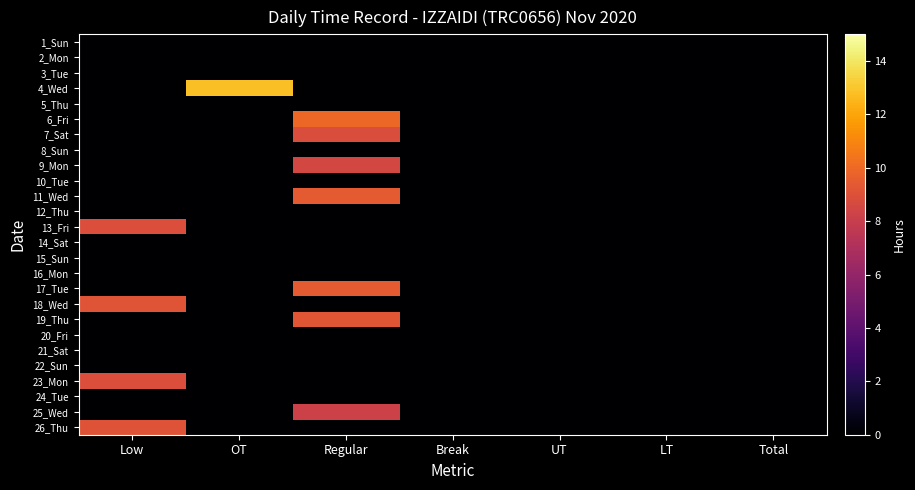

How many categories are shown in the chart?

7